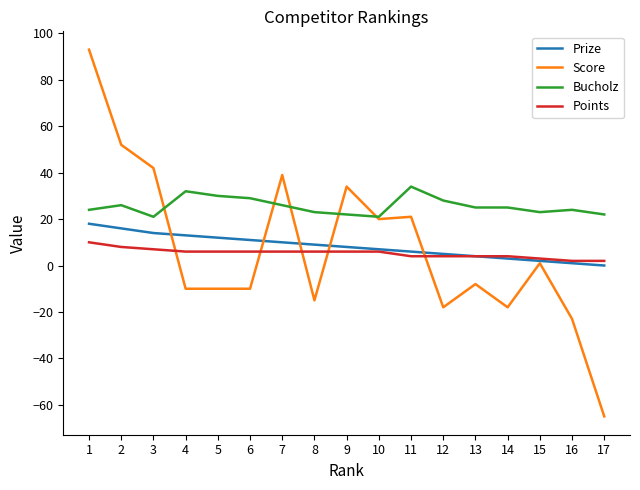

Which series has the largest total across all categories?

Bucholz